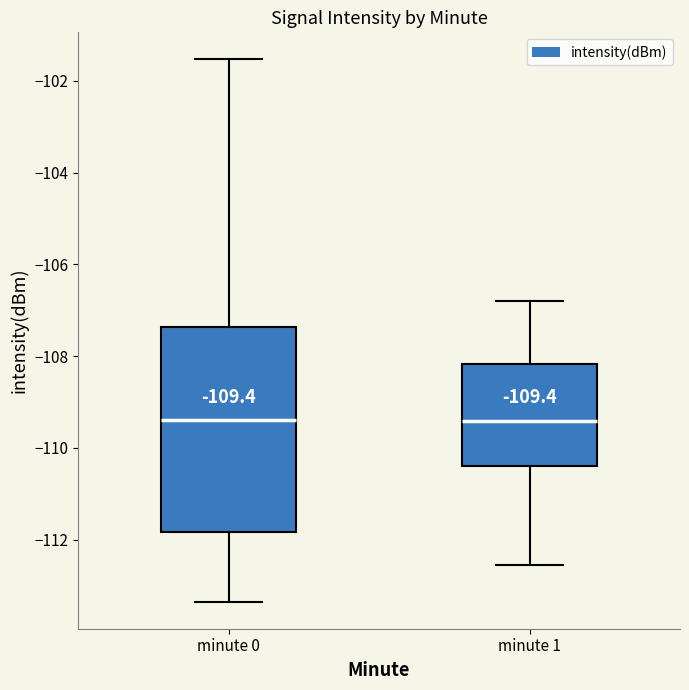

Comparing the boxes themselves (not the whiskers), which one is the tallest?

minute 0